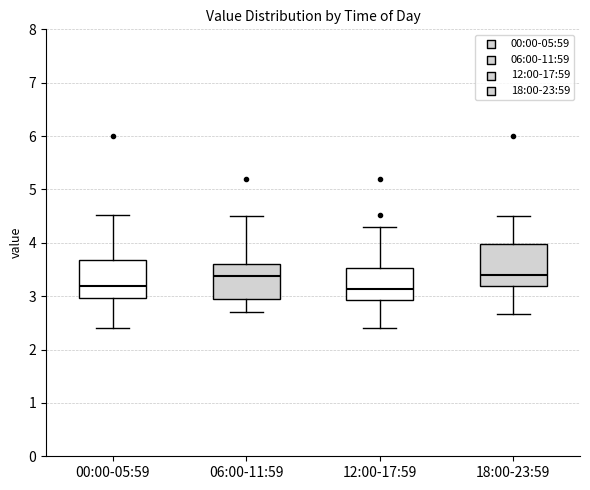

Where does the median line of the box for 06:00-11:59 sit on the y-axis? The values are not printed on the chart, so give them approximately, as read against the axis.

3.4